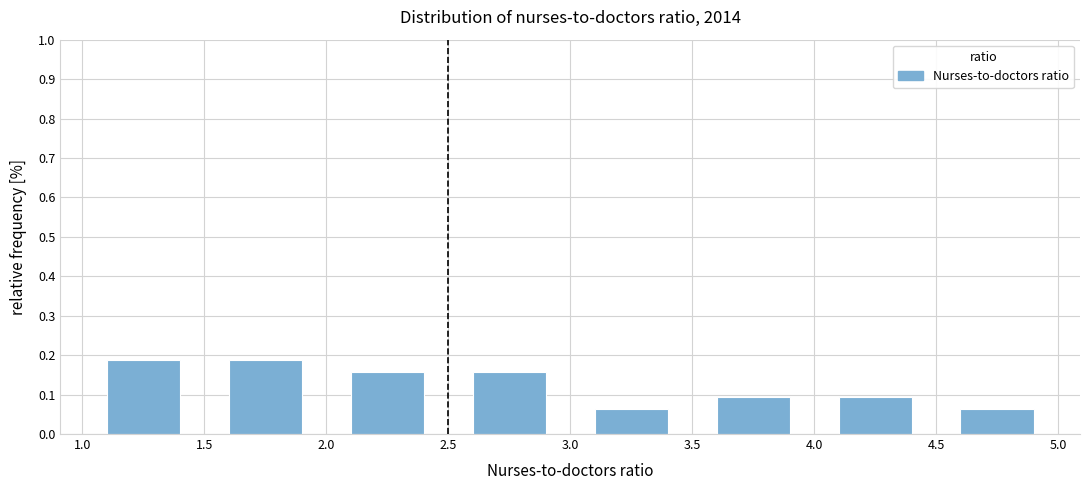

How tall is the bar that spans 3.0 to 3.5 on the x-axis? The values are not printed on the chart, so give them approximately, as read against the axis.

0.06